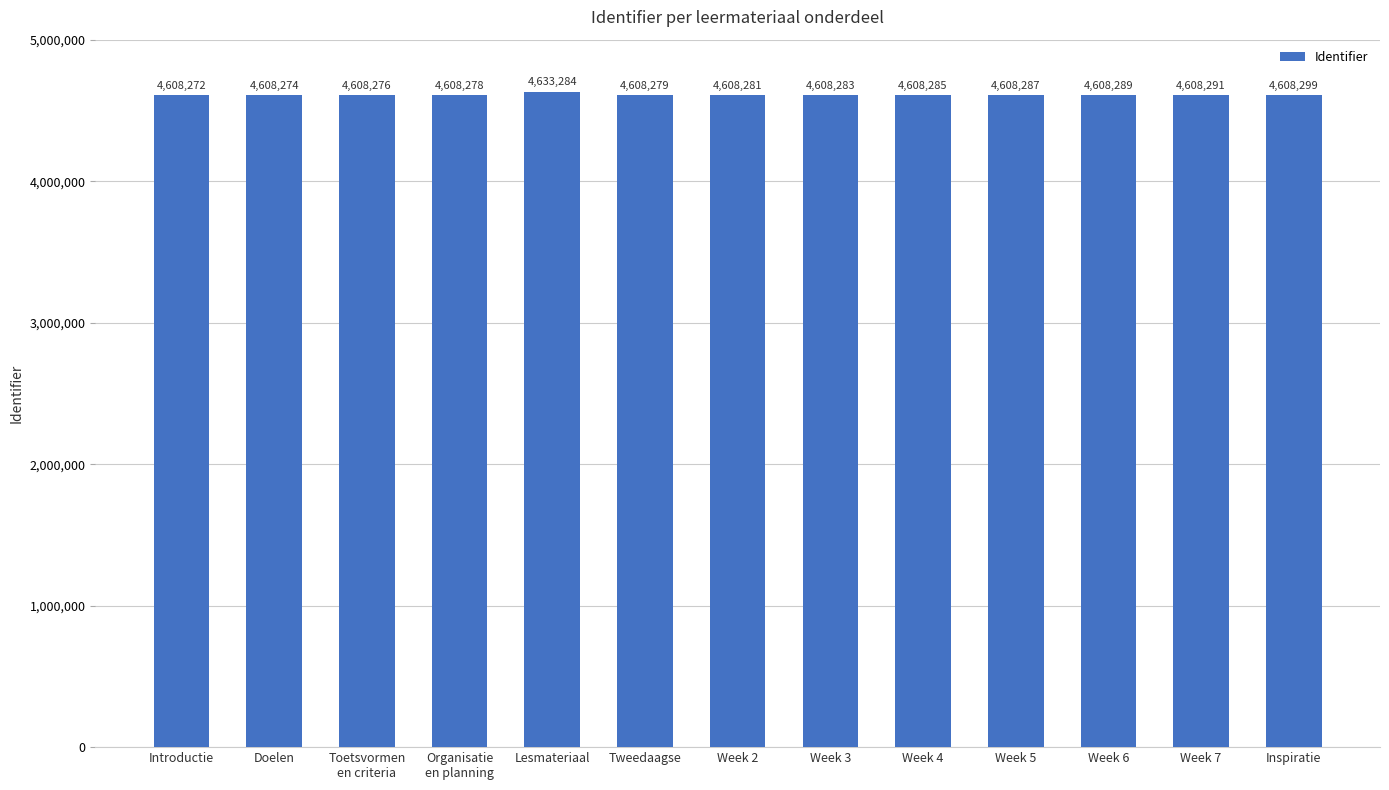

Is it true that the value at Week 7 is 1520550?

False